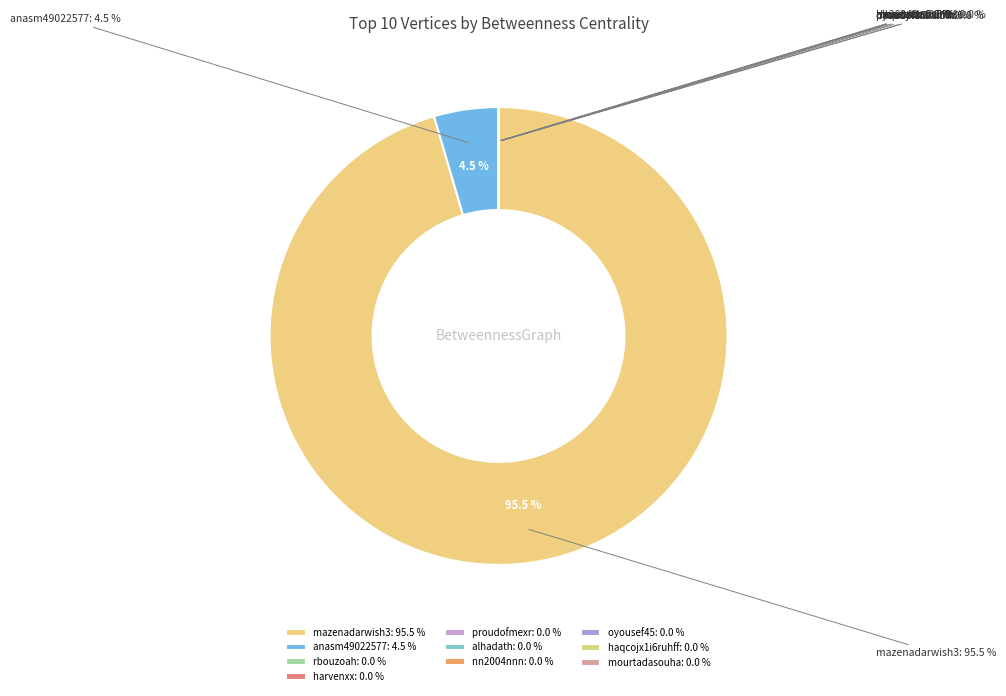

Which category accounts for the majority?

mazenadarwish3